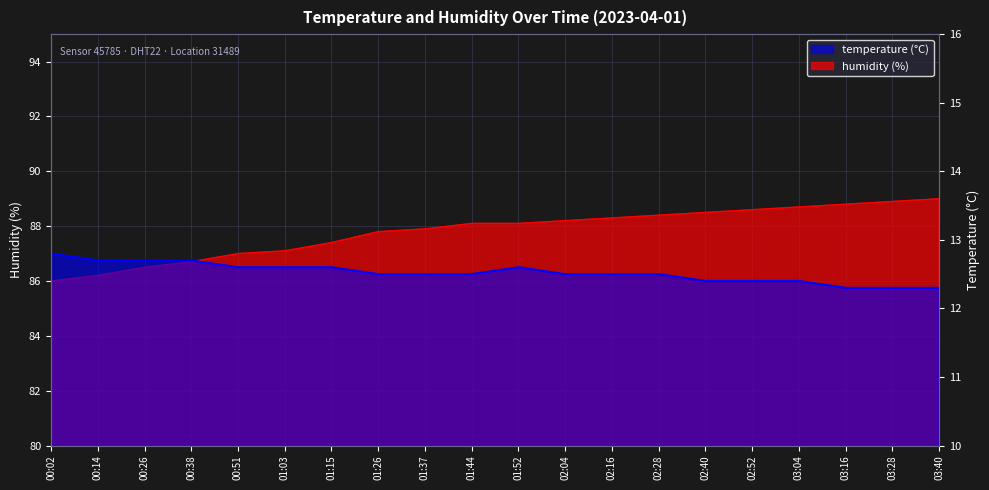

What is the difference between the maximum and minimum values in the temperature series?

0.5